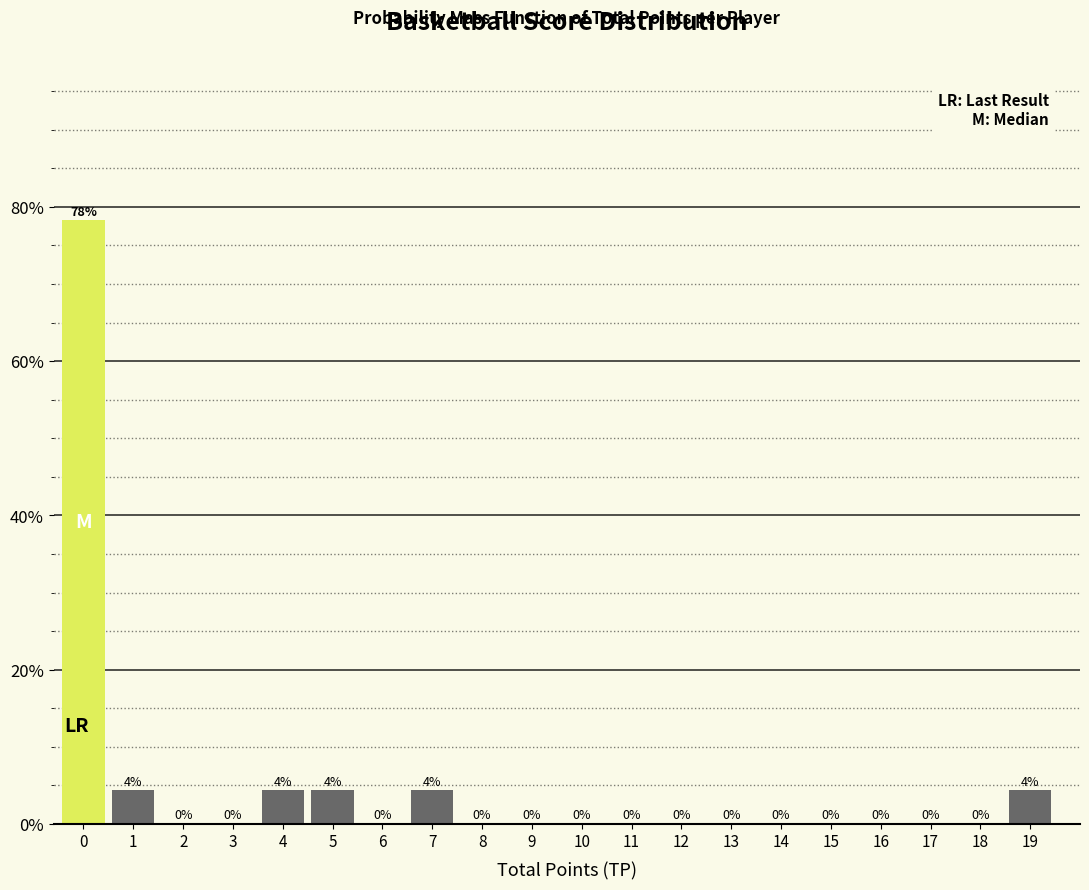

What is the greatest value displayed?

78.3